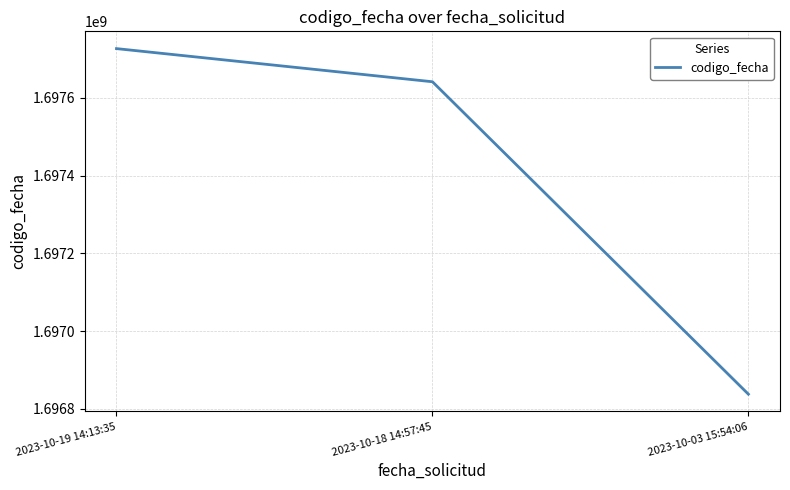

What is the approximate value at 2023-10-19 14:13:35, to the nearest 10?

1697726900